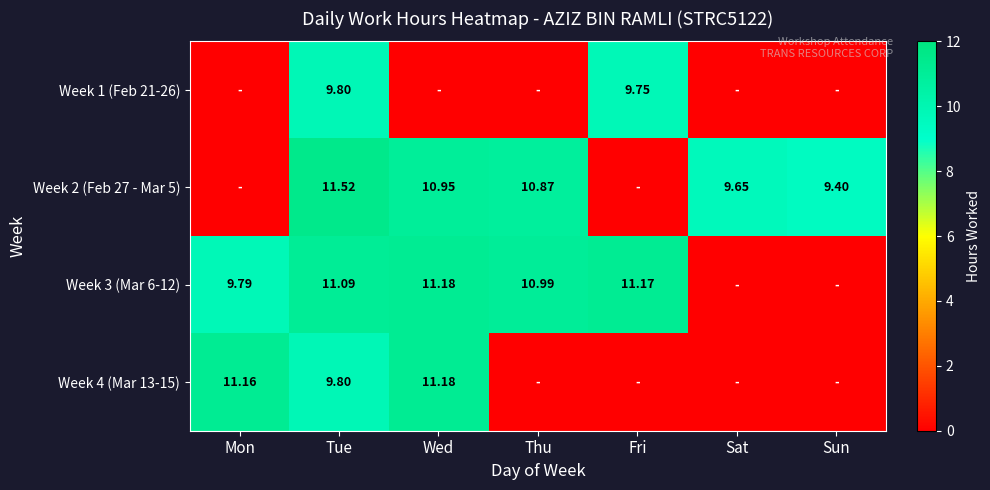

At how many categories does at least one series exceed 3?

7